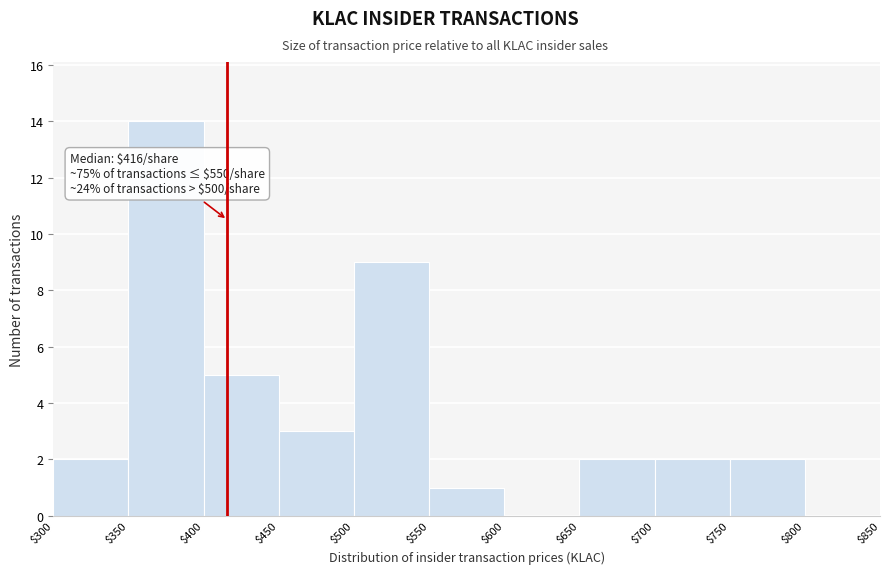

Over which range of the x-axis is the bar tallest?

$350 to $400